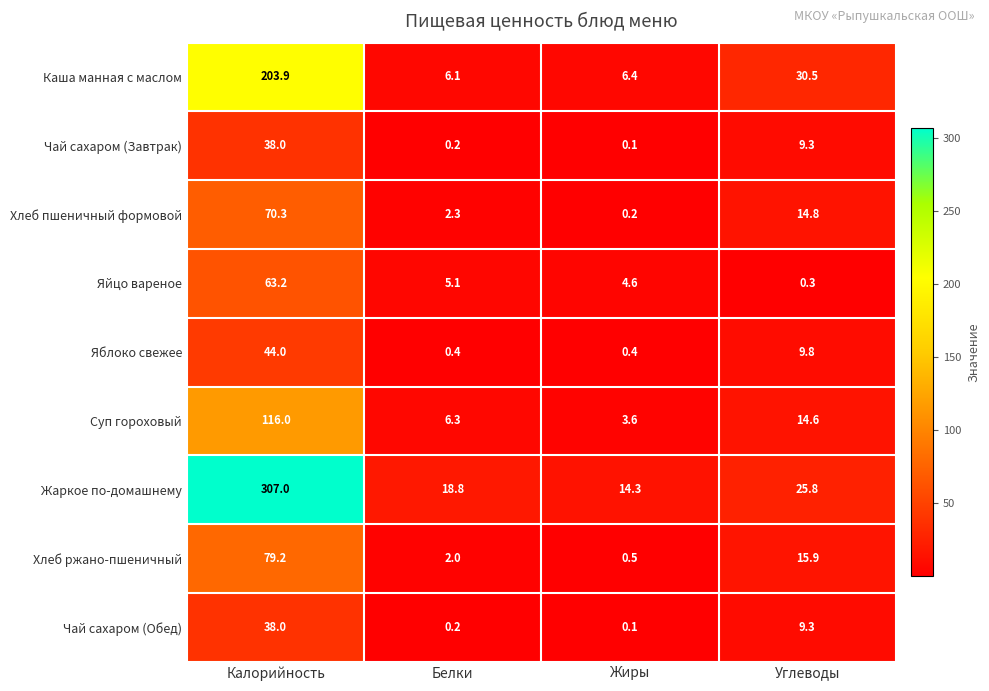

Which category has the highest value across all series?

Калорийность